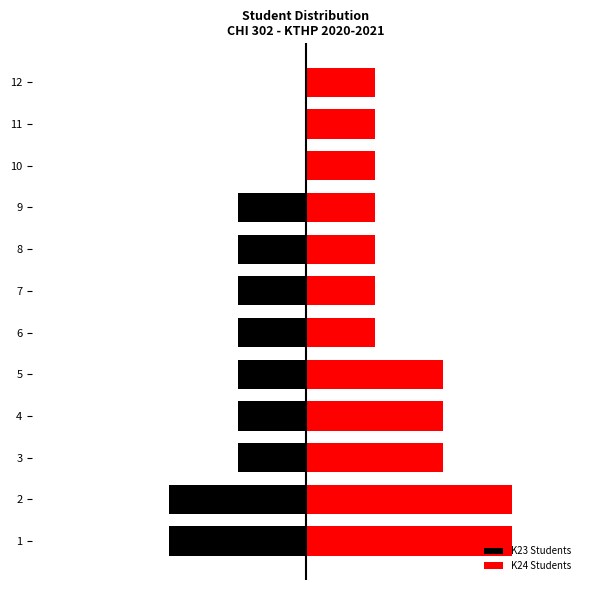

Reading right to left, list all the values displayed in this chart.

K23 Students: 0	0	0	-1	-1	-1	-1	-1	-1	-1	-2	-2
K24 Students: 1	1	1	1	1	1	1	2	2	2	3	3